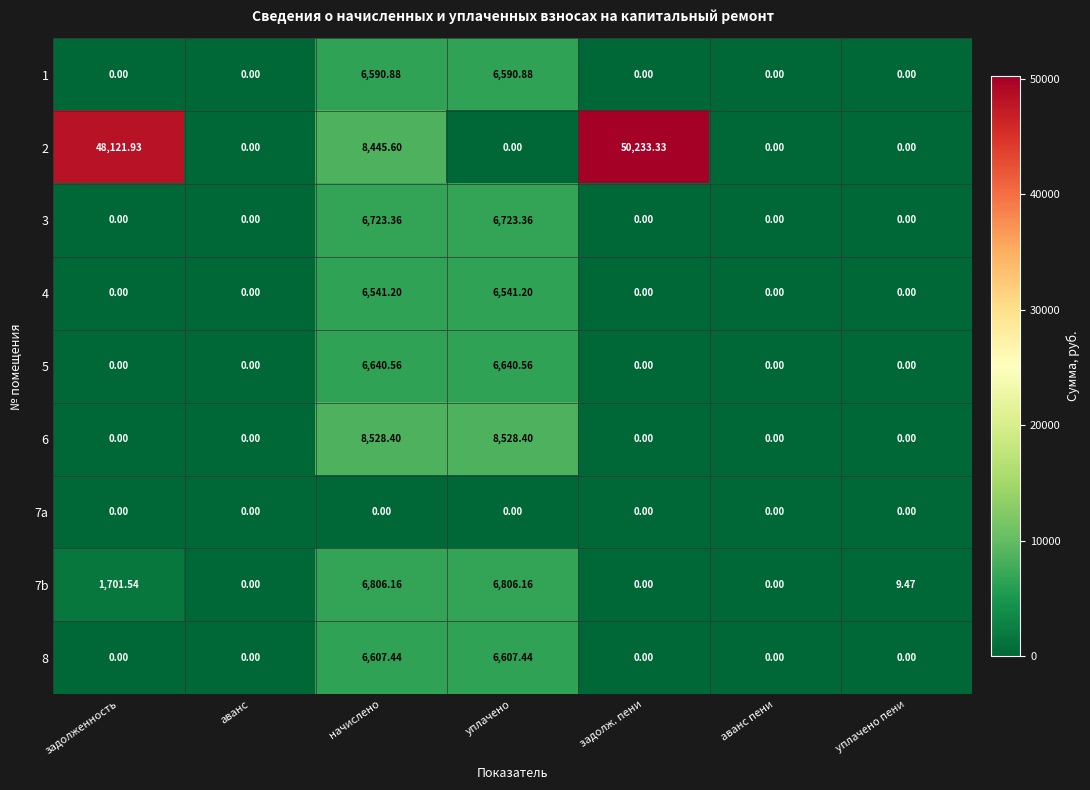

At which category is the sum across all series the highest?

начислено